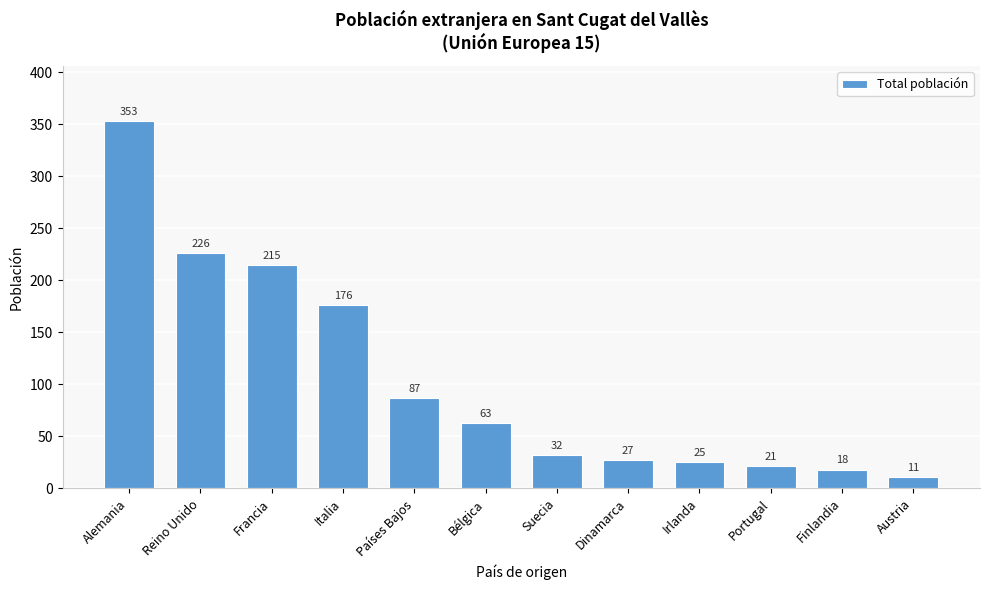

Reading left to right, transcribe all the data shown in this chart.

Alemania=353	Reino Unido=226	Francia=215	Italia=176	Países Bajos=87	Bélgica=63	Suecia=32	Dinamarca=27	Irlanda=25	Portugal=21	Finlandia=18	Austria=11